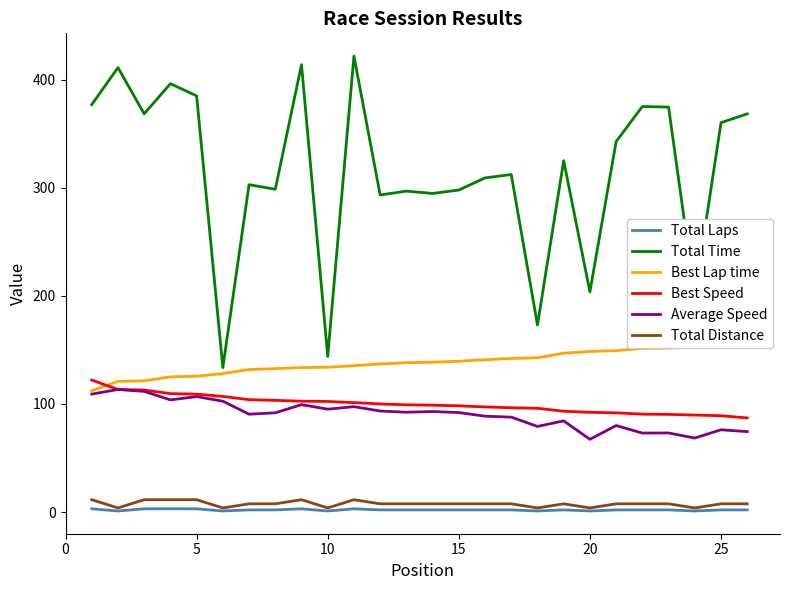

True or false: Best Lap time and Total Time cross at least once.

False